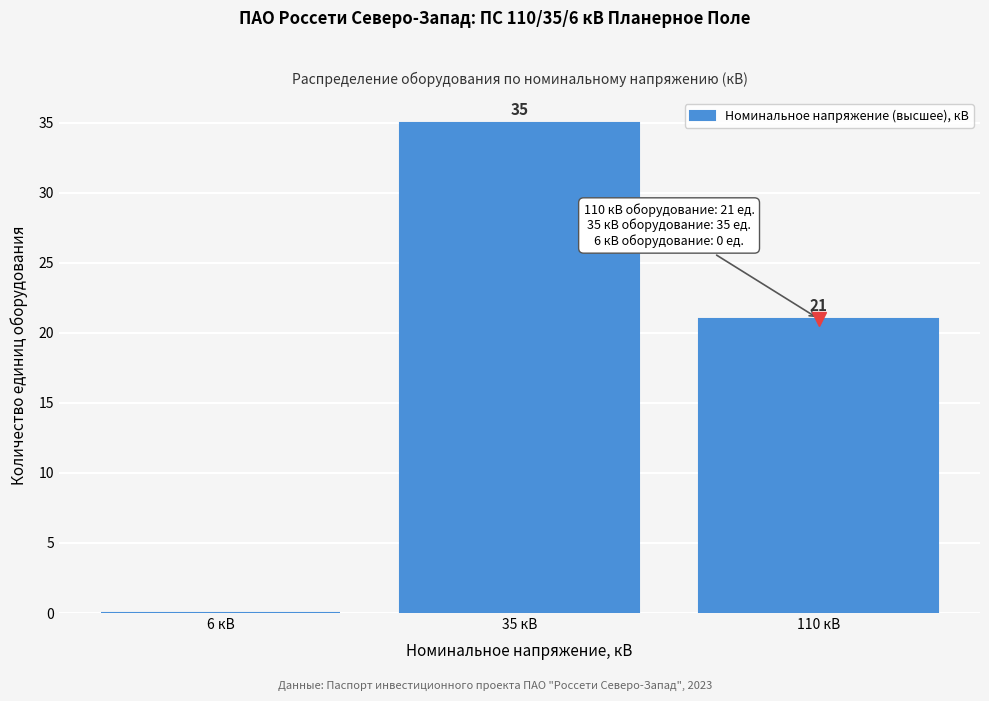

Reading right to left, extract all data points from this chart.

110 кВ=21	35 кВ=35	6 кВ=0